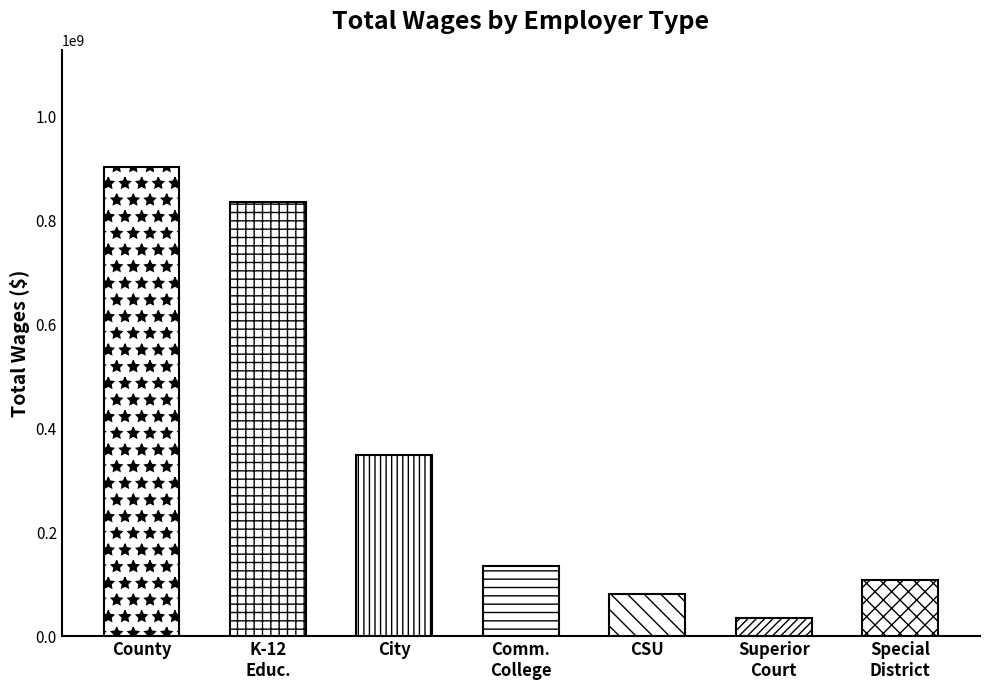

Rank the categories by value from lowest to highest.

Superior
Court, CSU, Special
District, Comm.
College, City, K-12
Educ., County